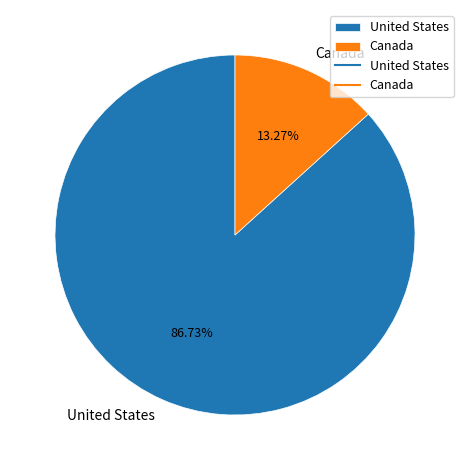

Which slice is the smallest?

Canada